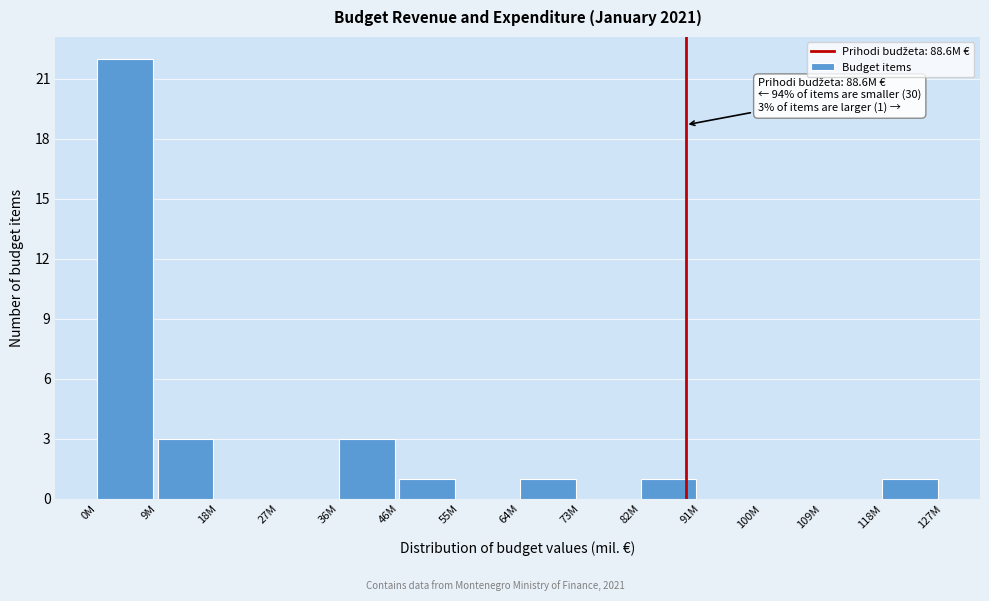

Reading right to left, list all the values displayed in this chart.

118M=1	109M=0	100M=0	91M=0	82M=1	73M=0	64M=1	55M=0	46M=1	36M=3	27M=0	18M=0	9M=3	0M=22